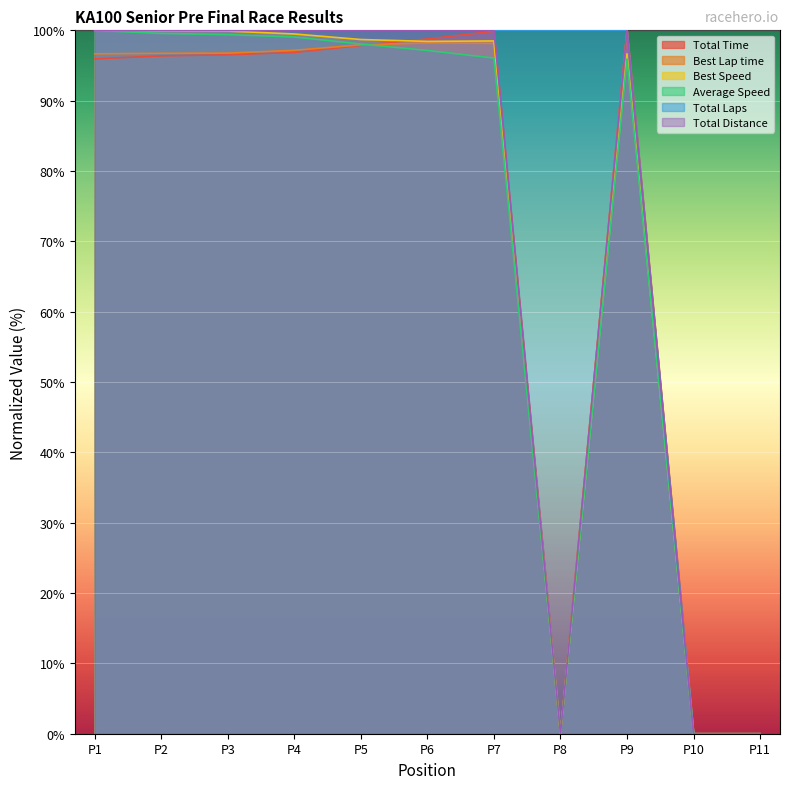

The value of Total Time at P5 is 97.8. True or false?

True